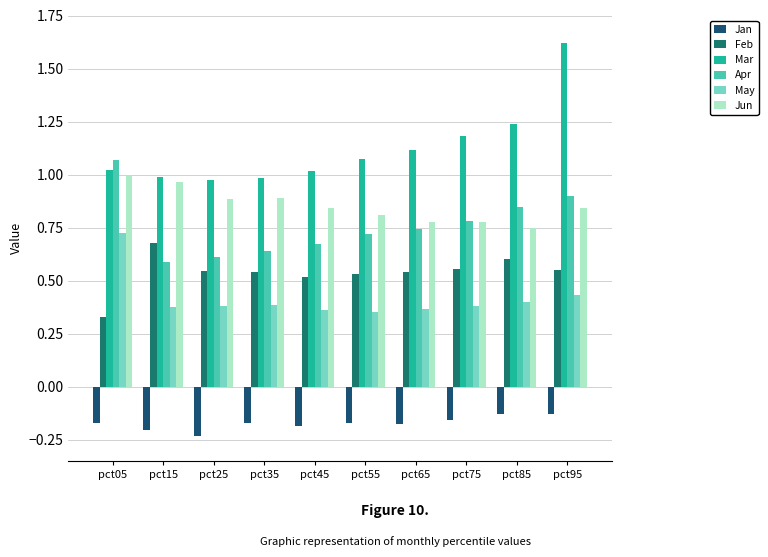

At how many categories does at least one series exceed 0?

10